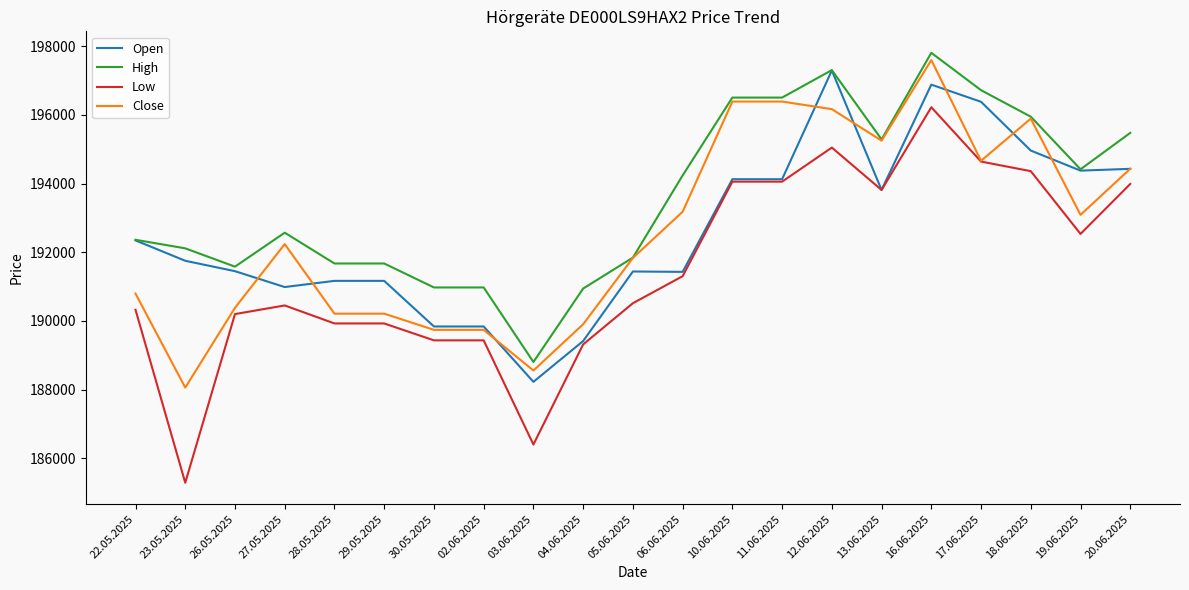

Rank the series by their maximum value, from lowest to highest.

Low, Open, Close, High